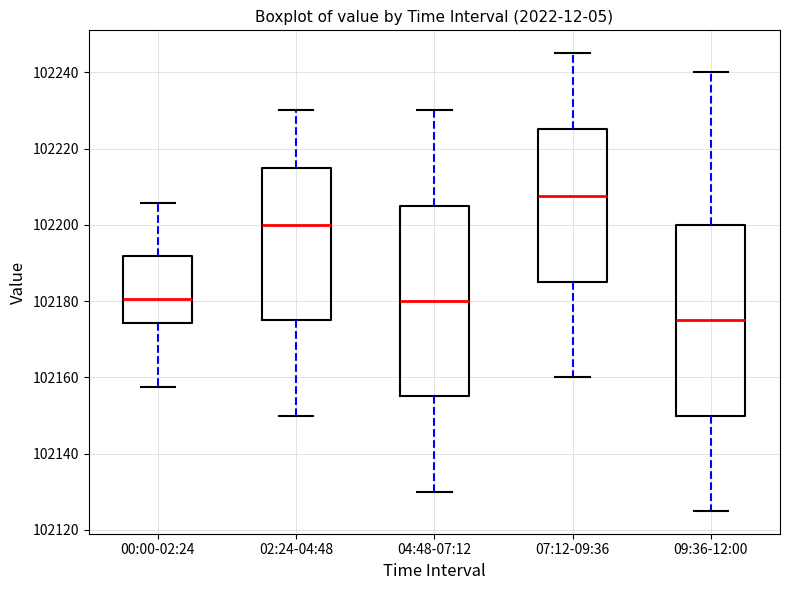

Where is the upper edge of the box for 02:24-04:48 on the y-axis? The values are not printed on the chart, so give them approximately, as read against the axis.

102216